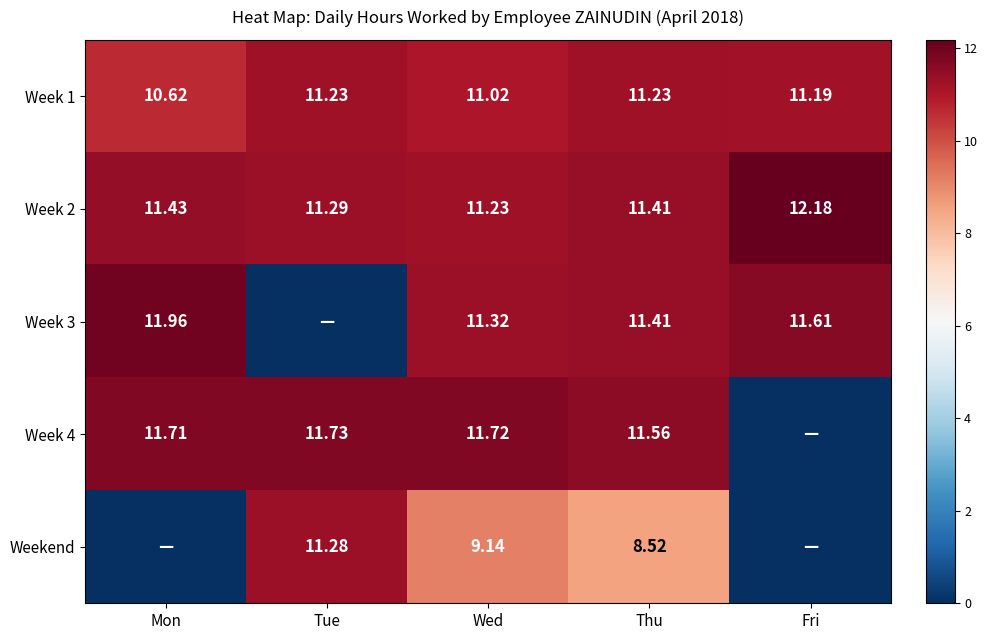

Rank the categories by Week 2 value from lowest to highest.

Wed, Tue, Thu, Mon, Fri